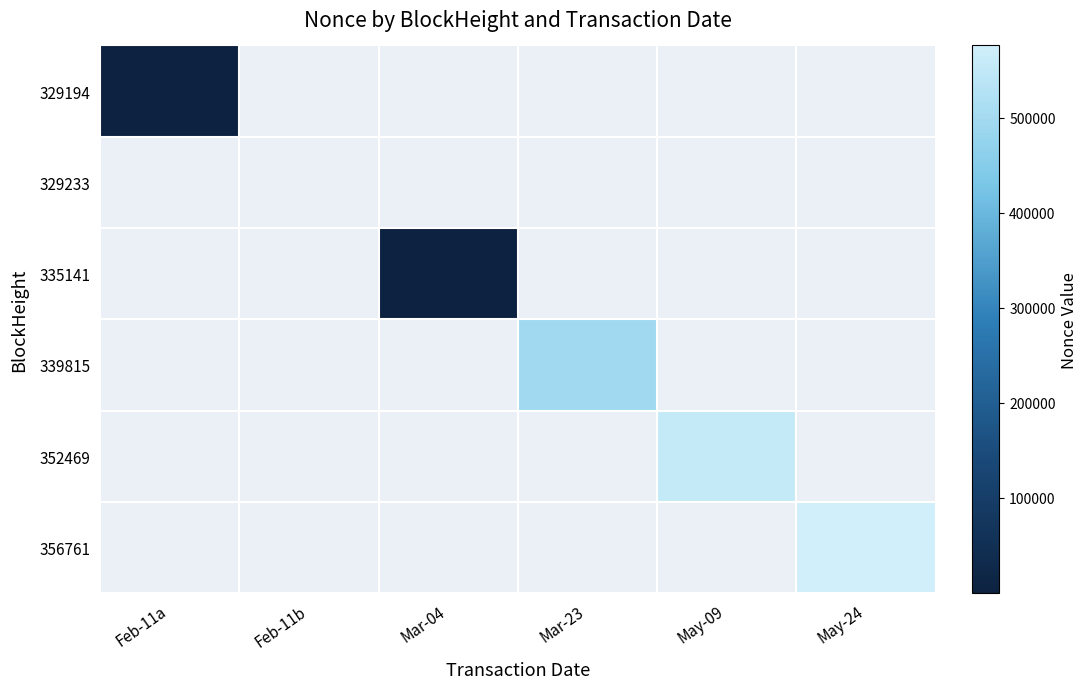

The value of 352469 at May-09 is 556775.0. True or false?

True